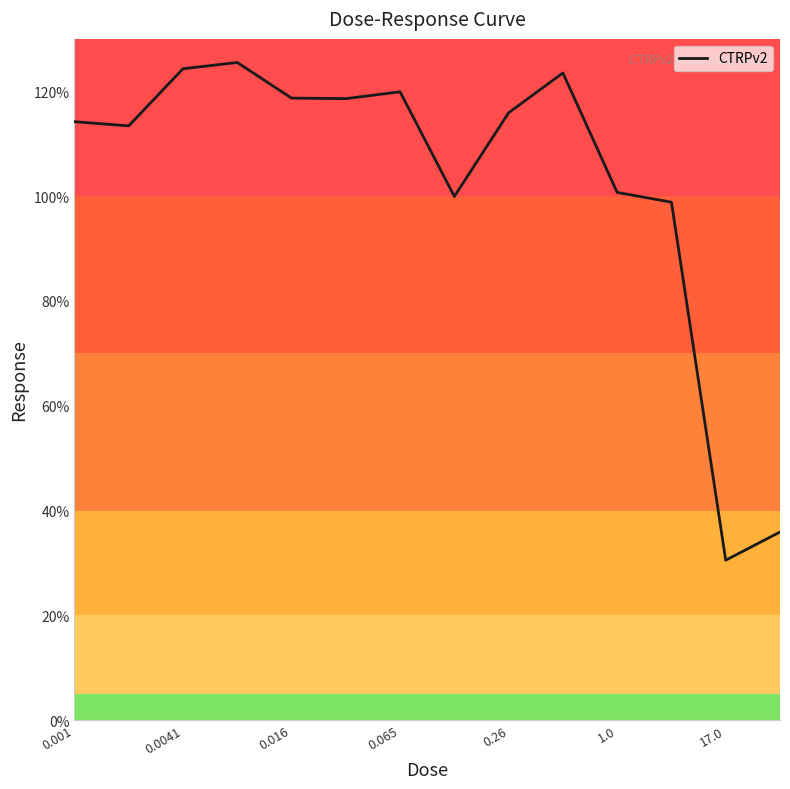

How many values exceed 115?

7